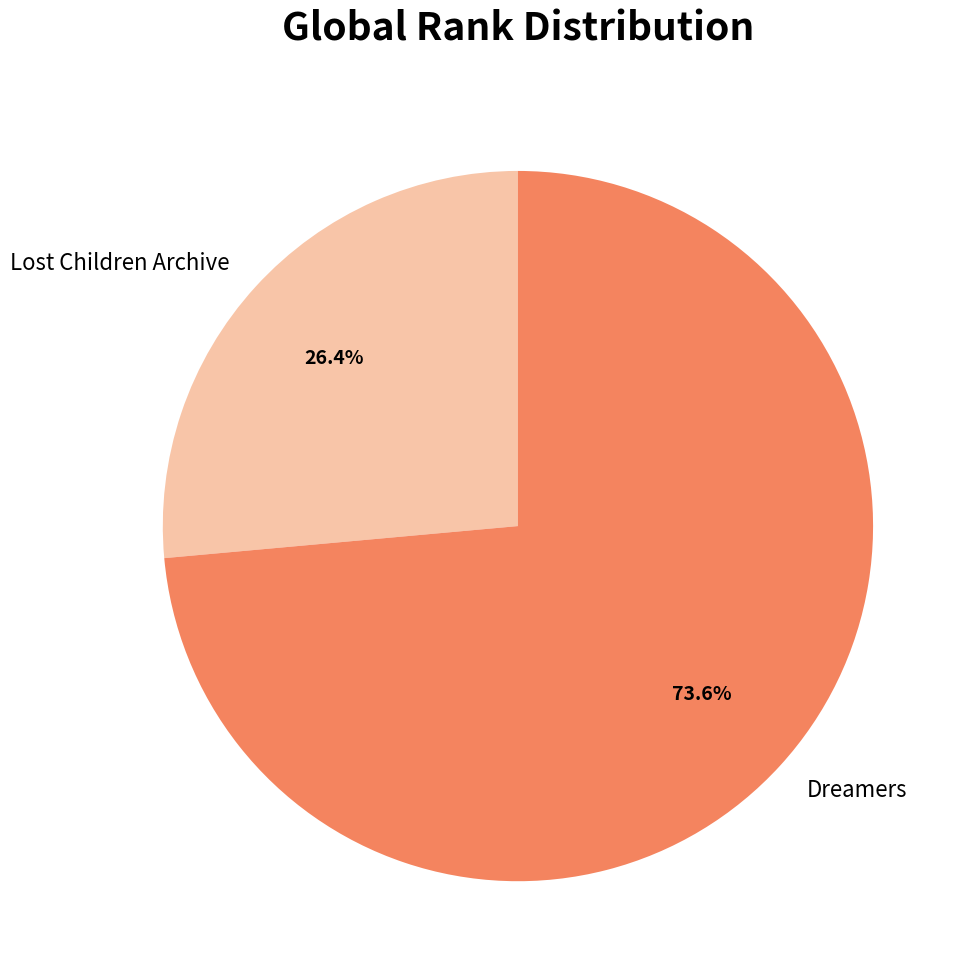

Which has a higher value, Dreamers or Lost Children Archive?

Dreamers